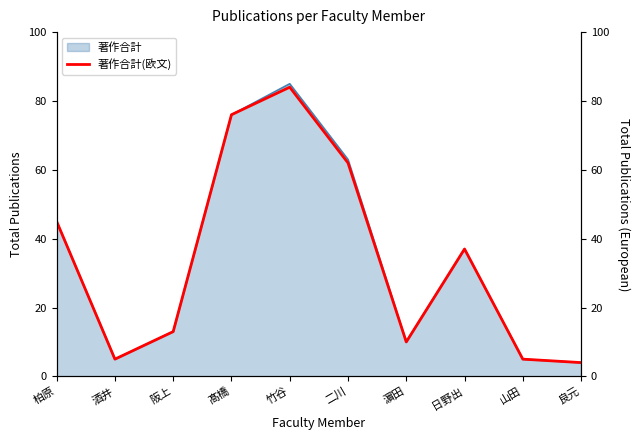

Reading left to right, what are all the values shown in this chart?

45	5	13	76	84	62	10	37	5	4